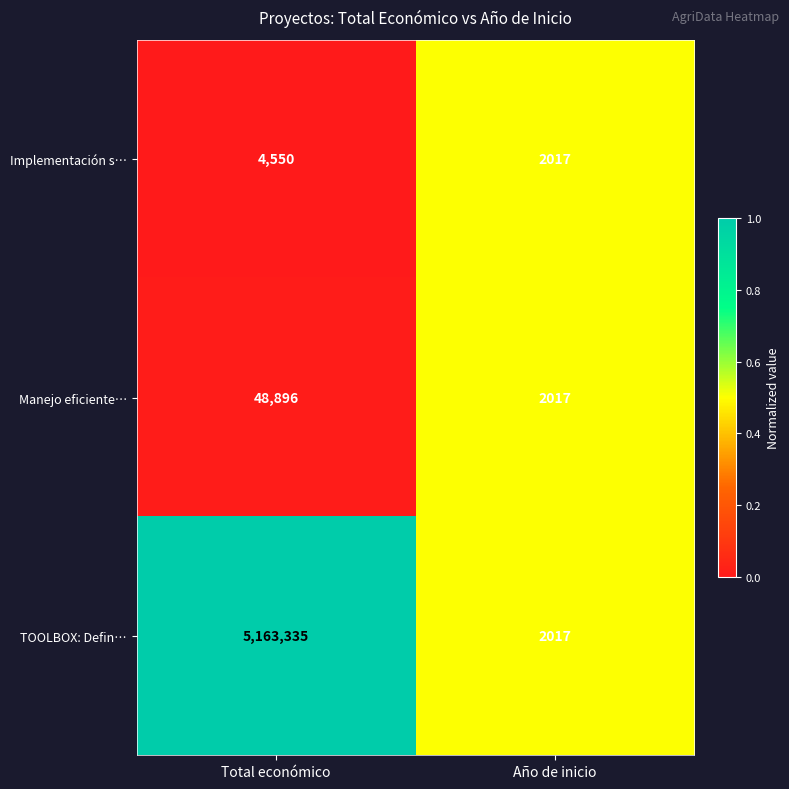

What is the average value of the TOOLBOX: Defin… series?

2582676